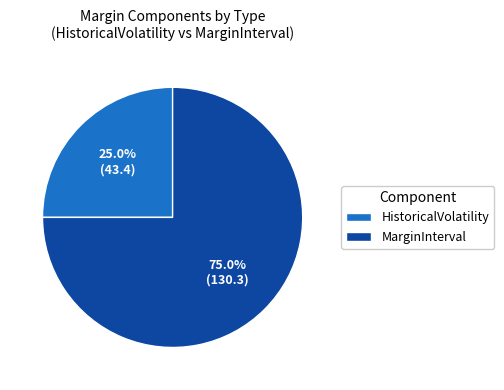

To the nearest percent, what is the average slice percentage?

50%